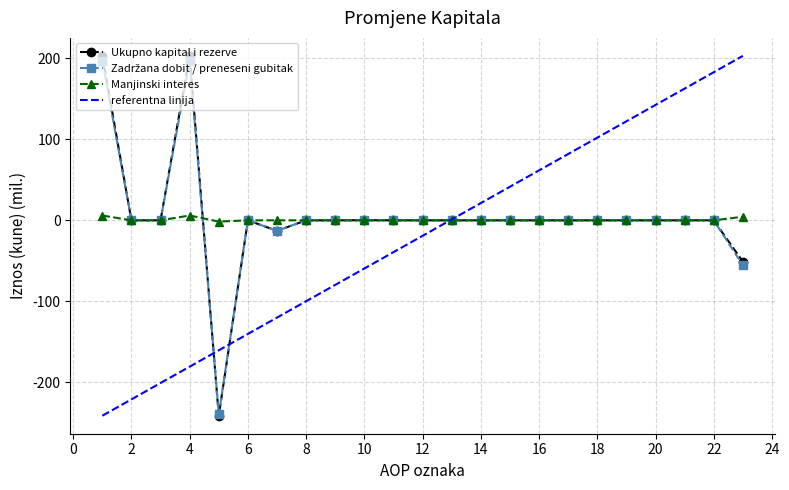

In Zadržana dobit / preneseni gubitak, how many points are lower than both neighbors (excluding endpoints)?

2